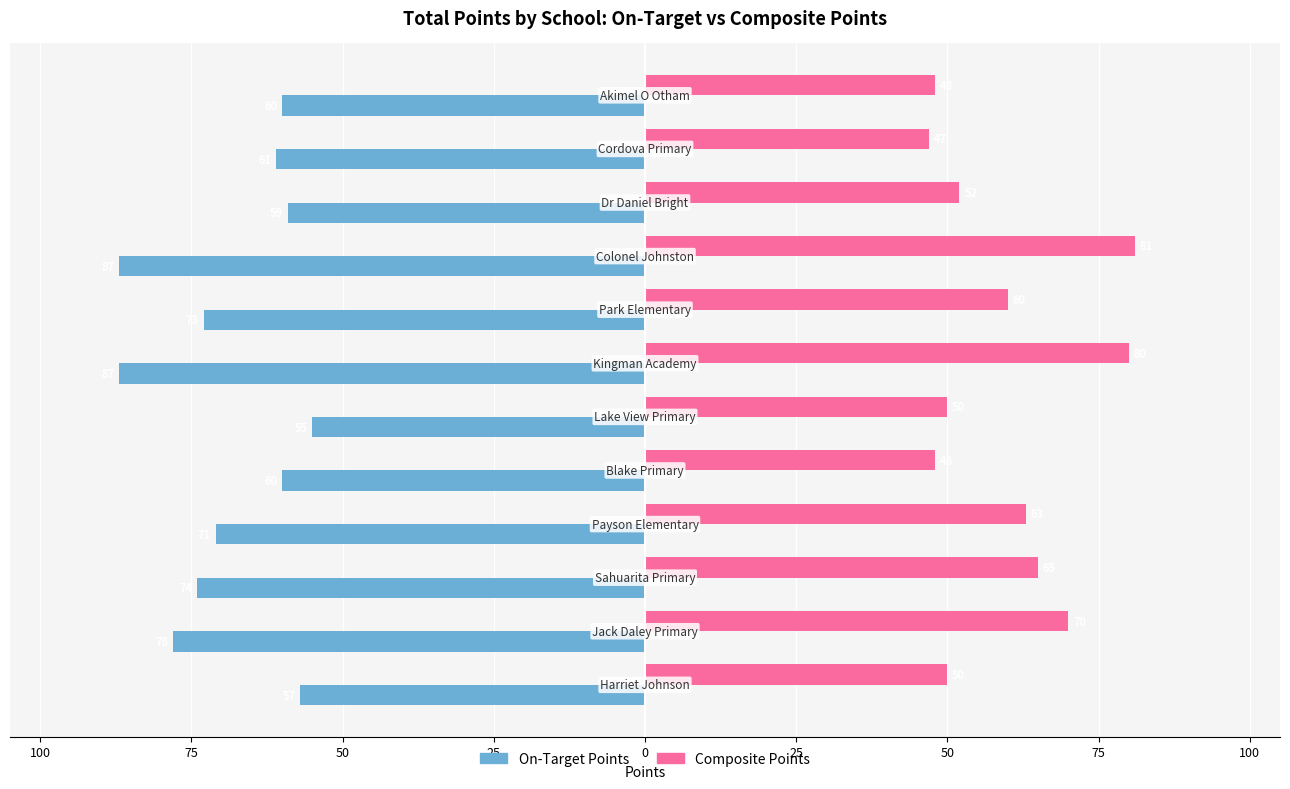

What are all the series names shown in the legend?

On-Target Points, Composite Points